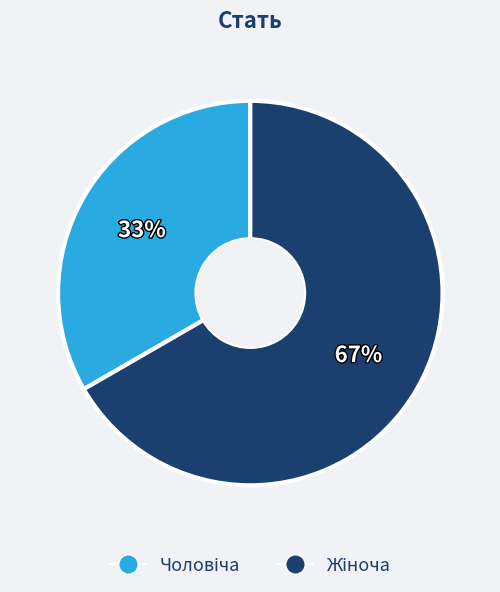

Is there a majority slice in this chart?

Yes